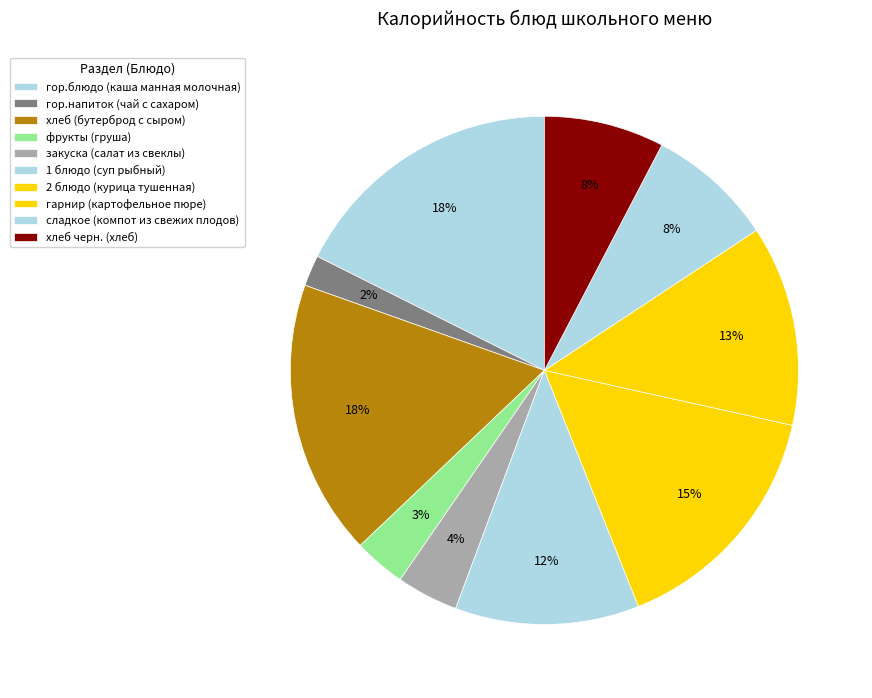

Rank the categories by value from highest to lowest.

каша манная молочная, бутерброд с сыром, курица тушенная, картофельное пюре, суп рыбный, компот из свежих плодов, хлеб, салат из свеклы, груша, чай с сахаром